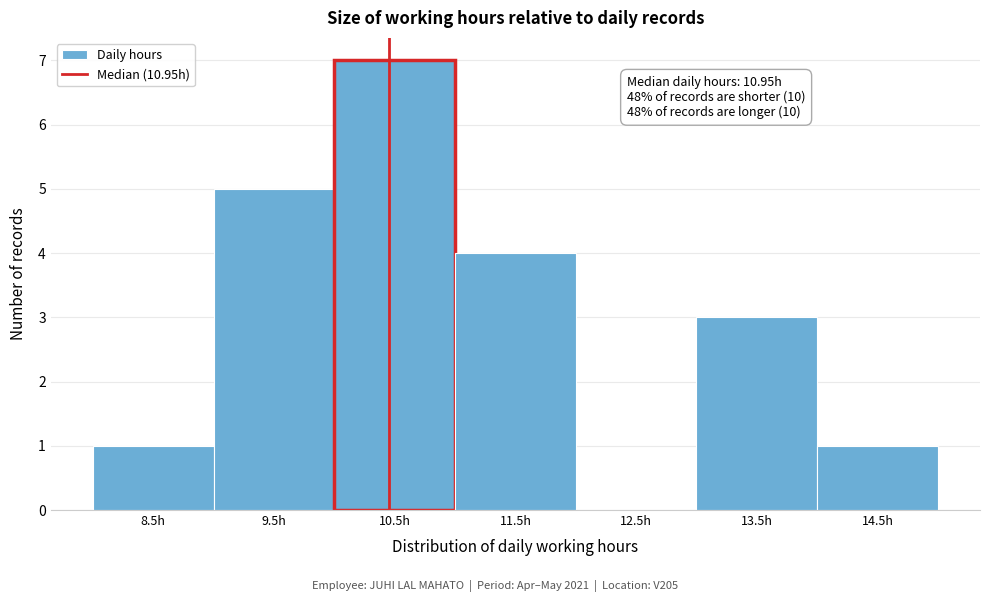

Reading left to right, list all the values displayed in this chart.

8.5h=1	9.5h=5	10.5h=7	11.5h=4	12.5h=0	13.5h=3	14.5h=1